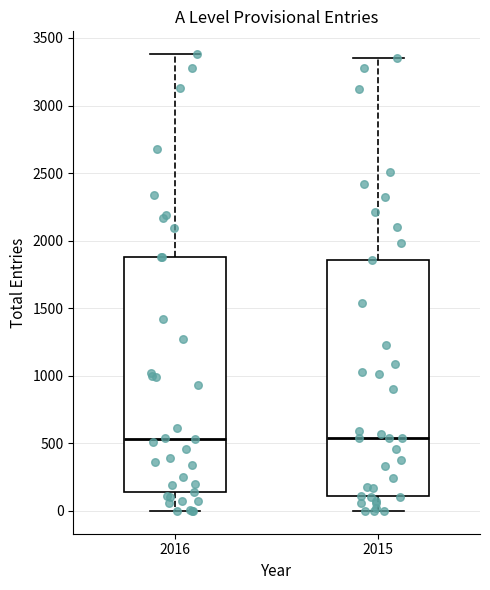

Reading left to right, read every box against the y-axis: the position of its median line, the range the box covers, and the ends of its whiskers. The values are not printed on the chart, so give them approximately, as read against the axis.

2016: median 550, box 150 to 1900, whiskers 0 to 3400
2015: median 550, box 100 to 1850, whiskers 0 to 3350